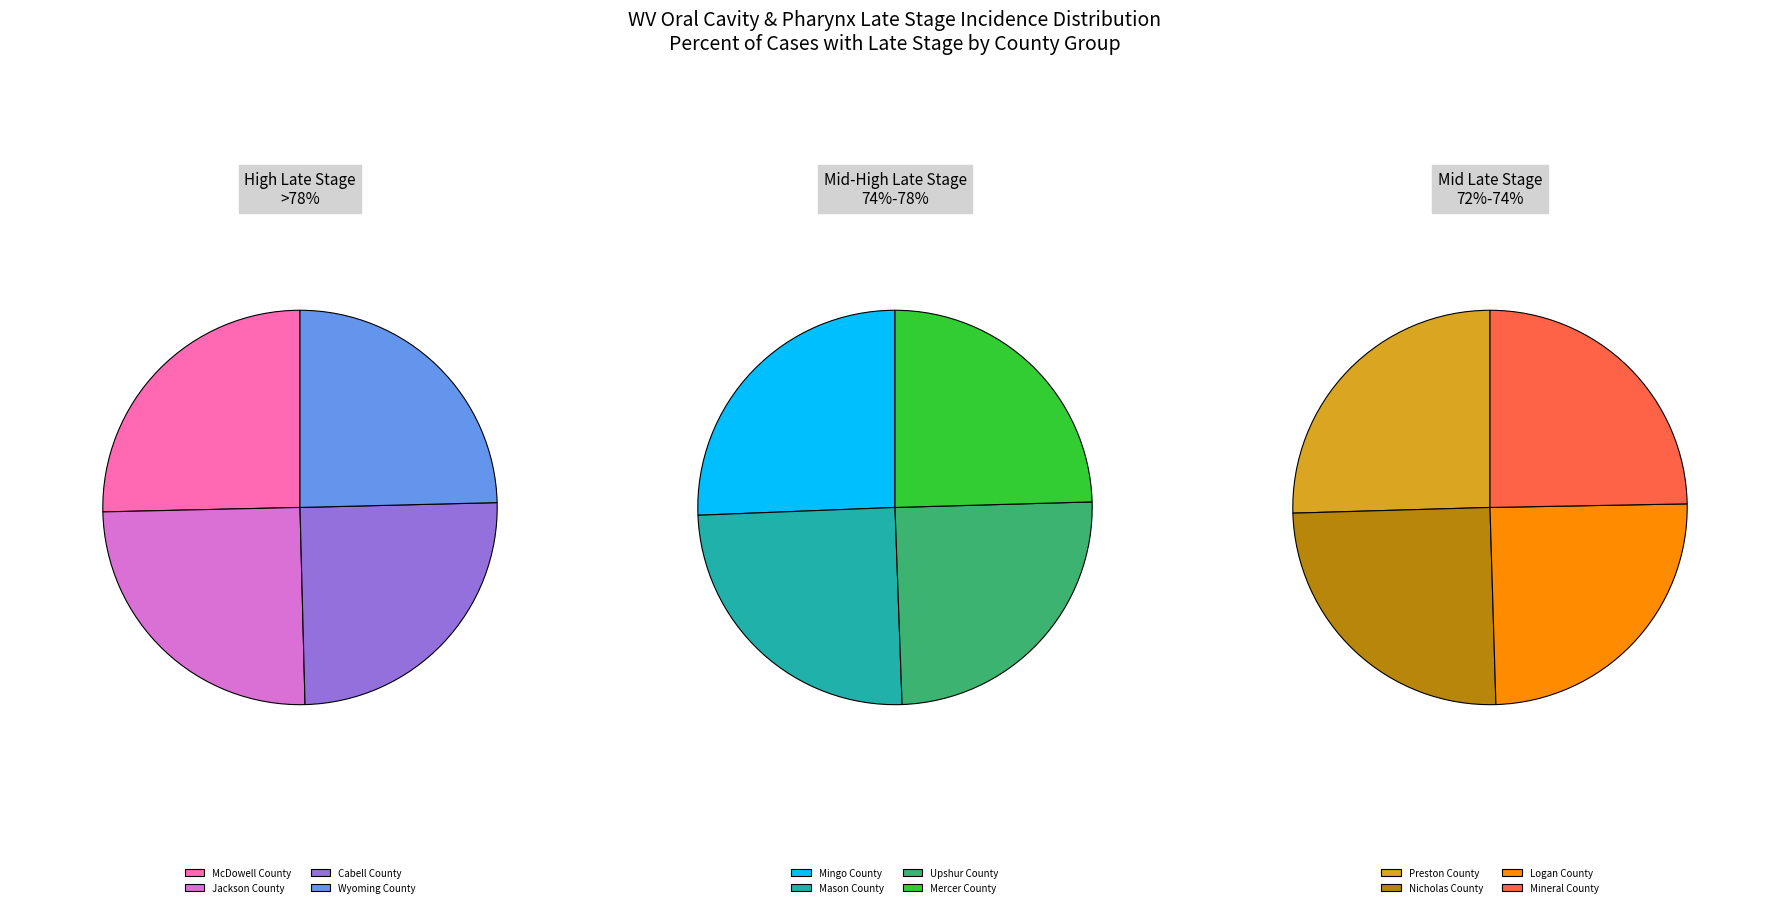

To the nearest percent, what is the average slice percentage?

8%